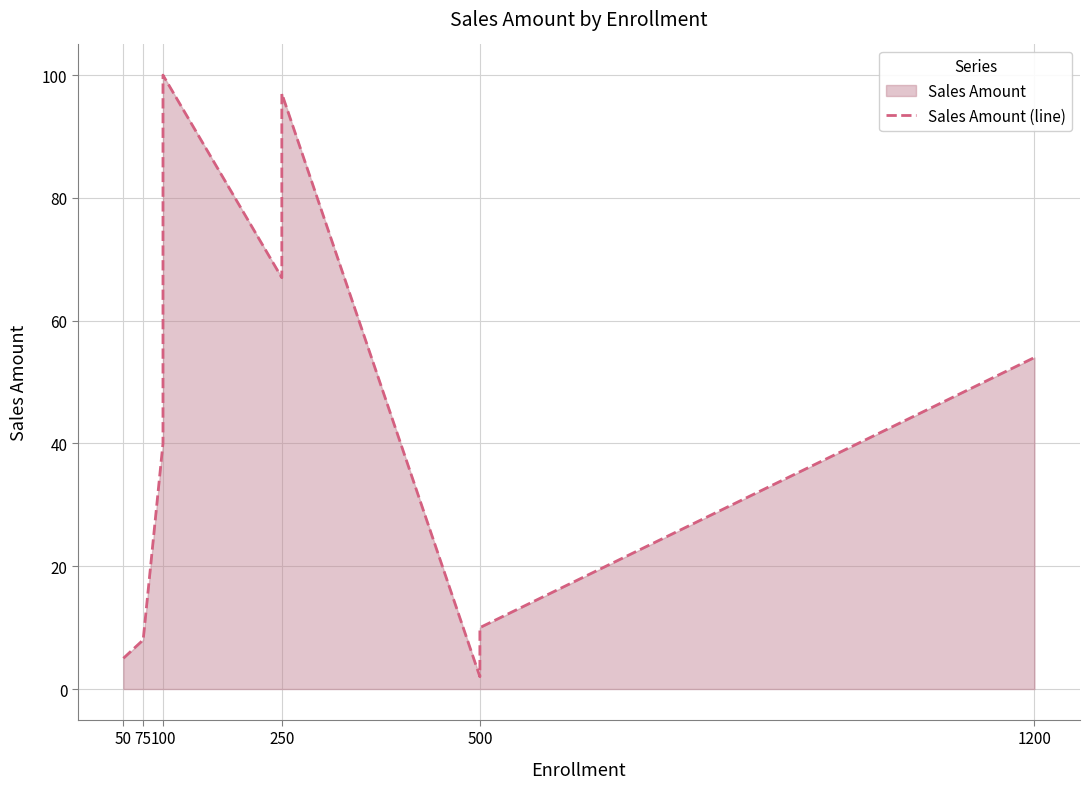

What is the sum of all values?

390